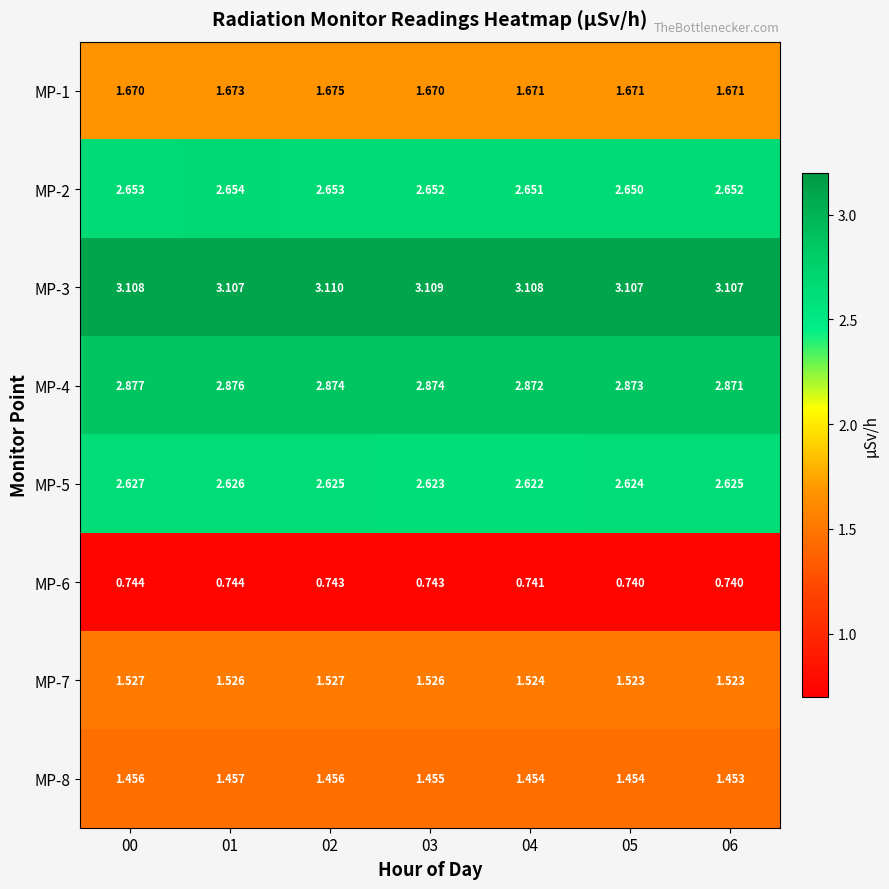

What is the difference between the highest and lowest values at 06?

2.4